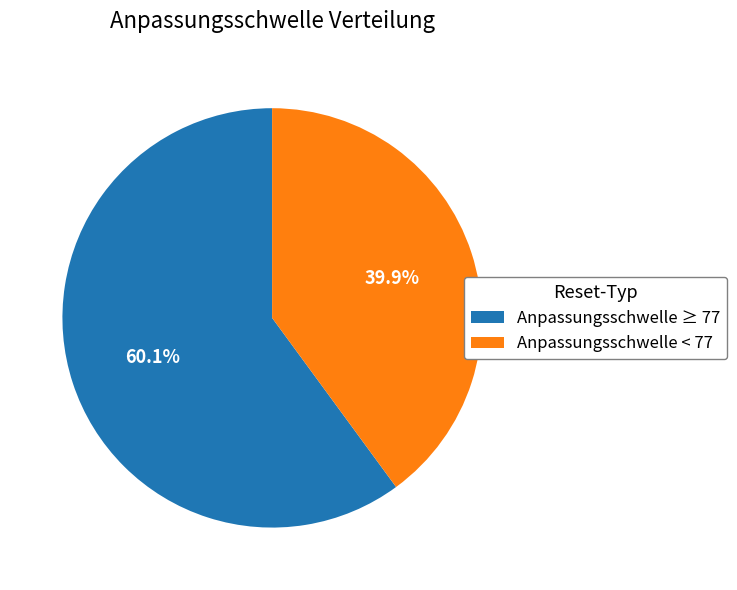

How many slices are in this pie chart?

2